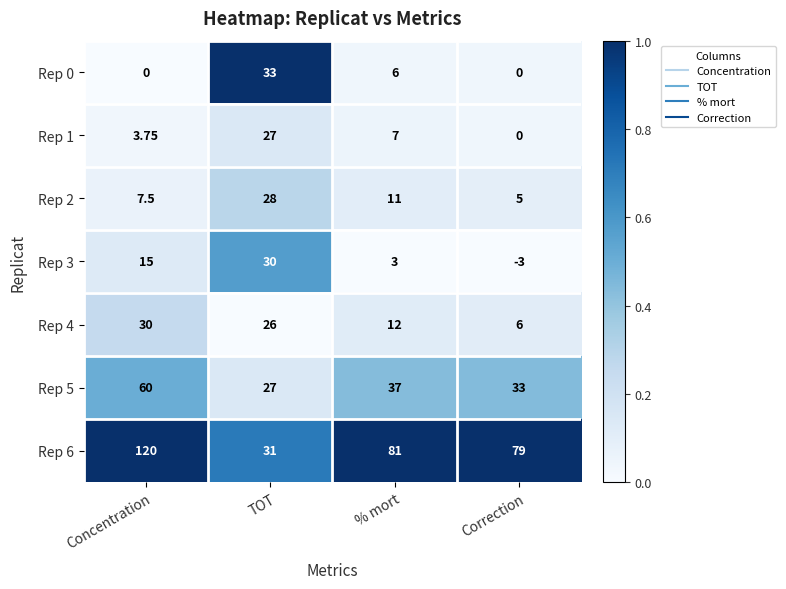

At which category does the chart reach its minimum across all series?

Correction